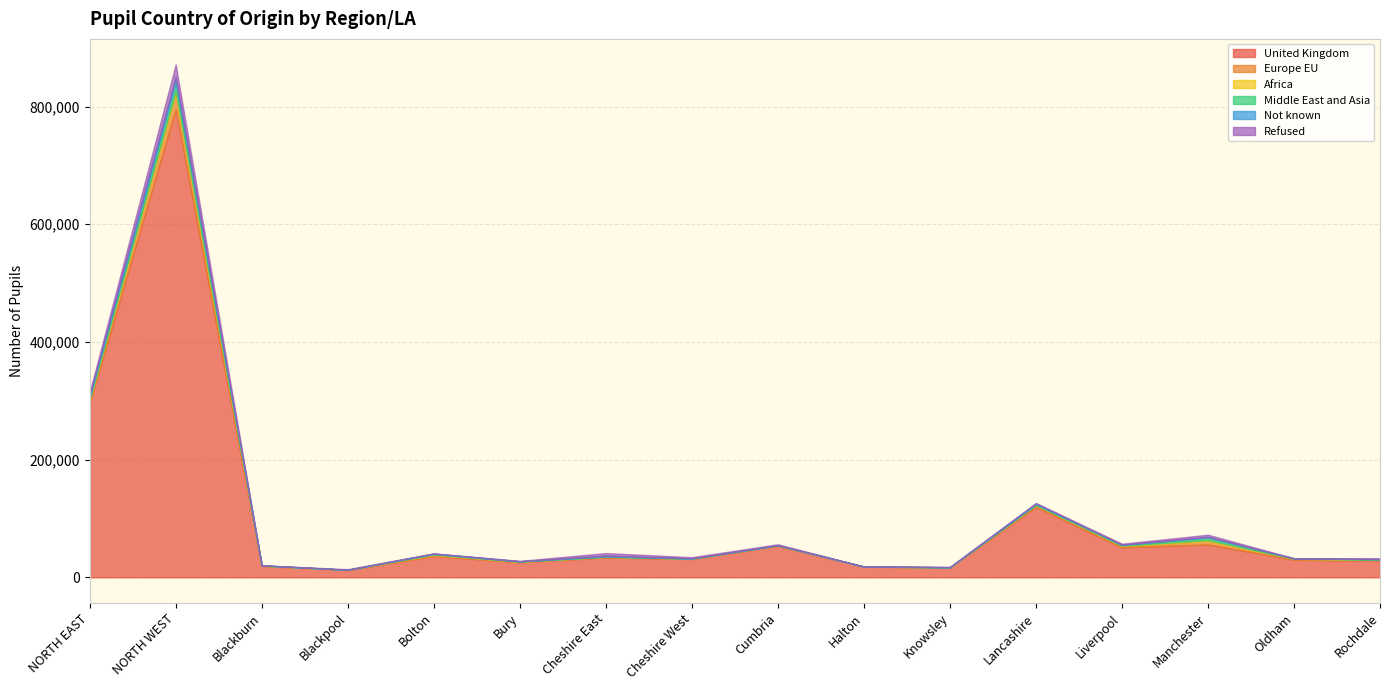

Which series changed the most between Bury and Halton?

United Kingdom